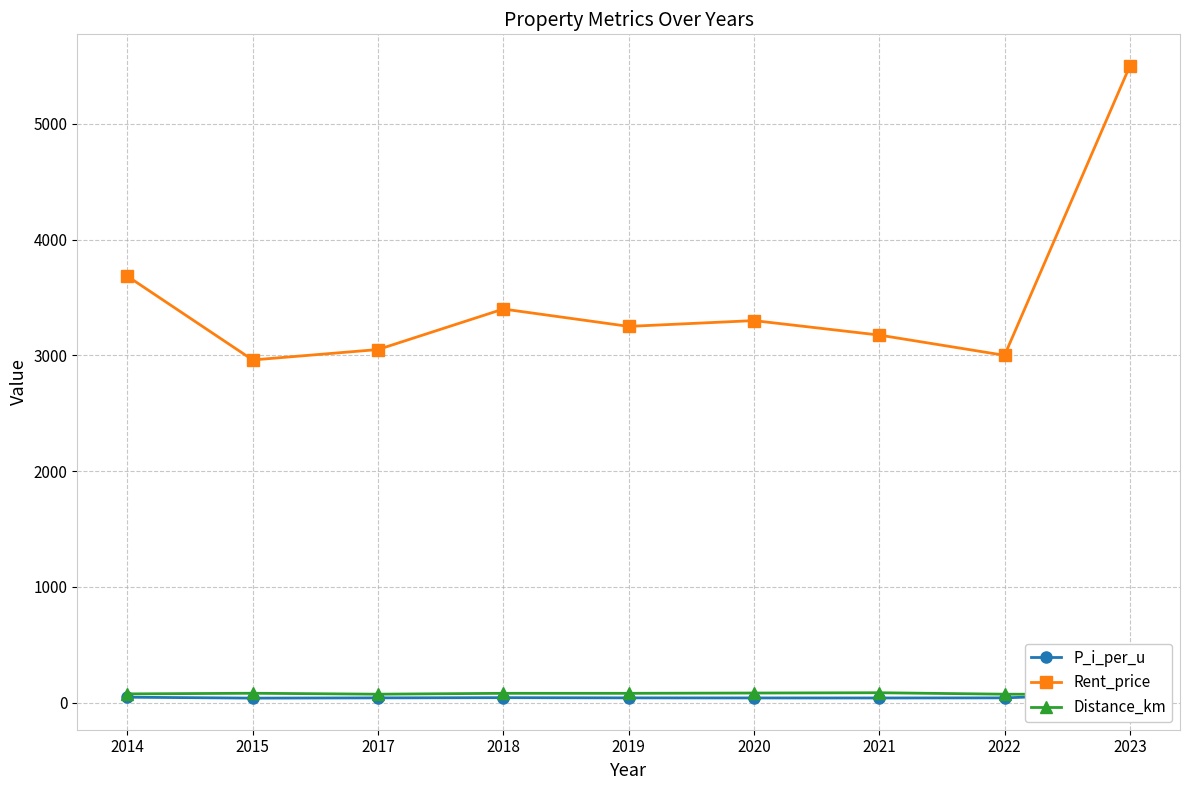

The value of P_i_per_u at 2015 is 38.6. True or false?

True